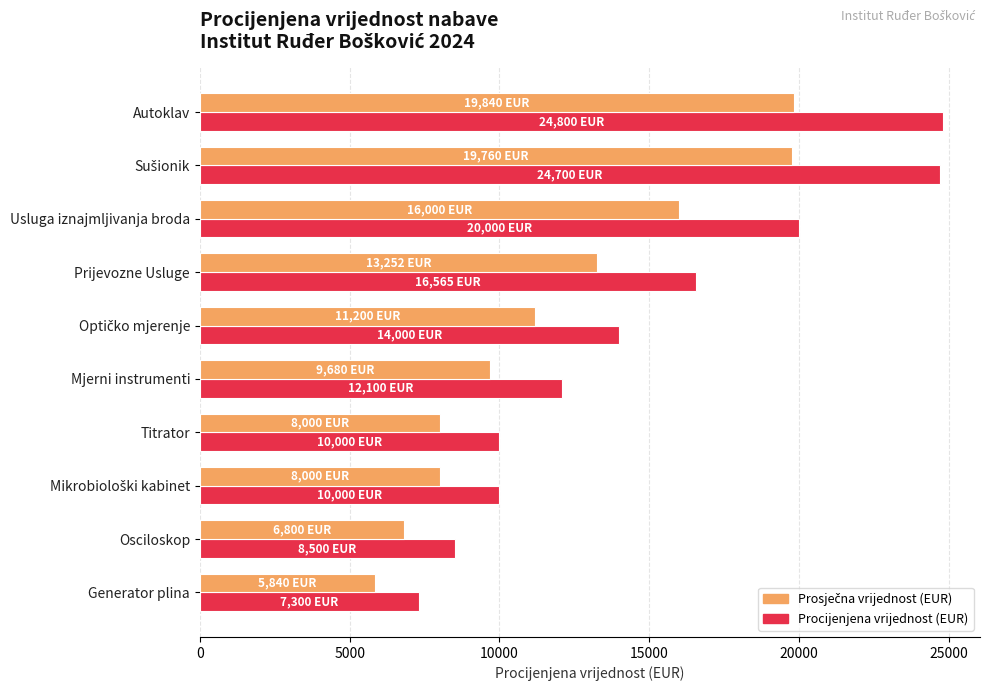

What is the approximate value of Procijenjena vrijednost (EUR) at Autoklav?

24800.0